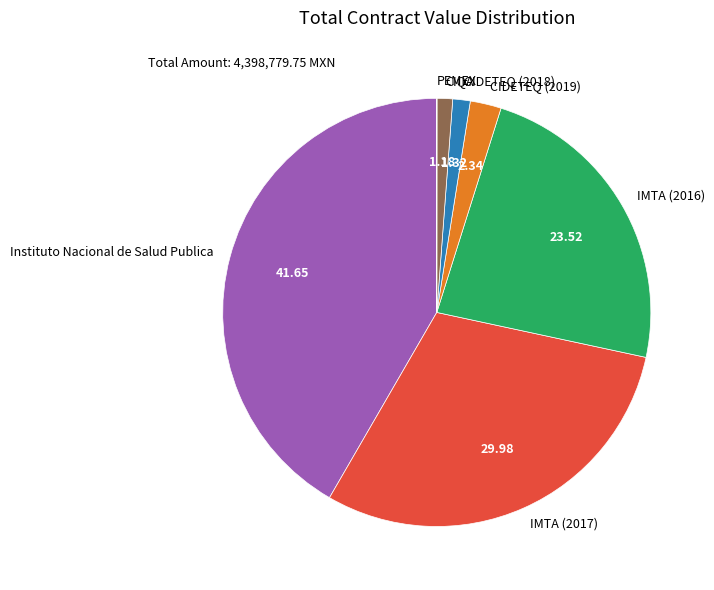

Between CIDETEQ (2018) and IMTA (2017), which is larger?

IMTA (2017)